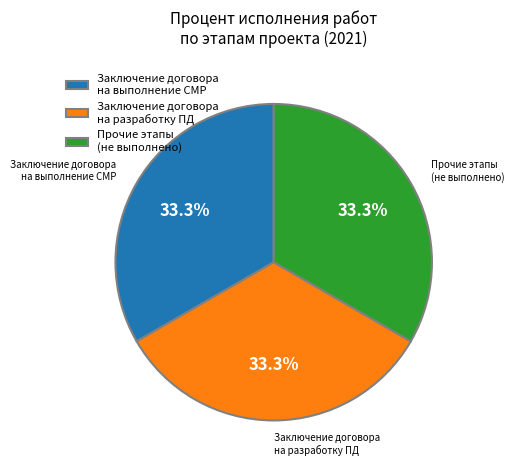

Does Заключение договора на разработку ПД account for over 50% of the chart?

No